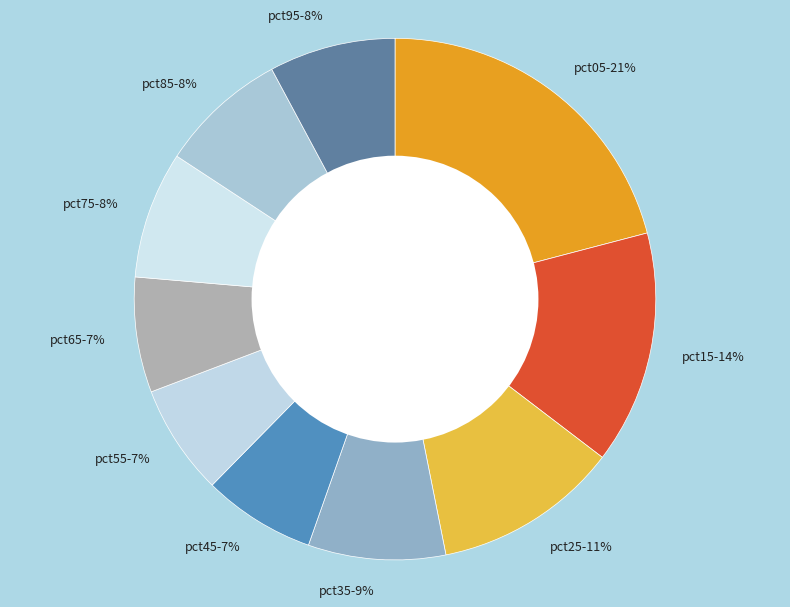

Which category has the biggest portion of the pie?

pct05